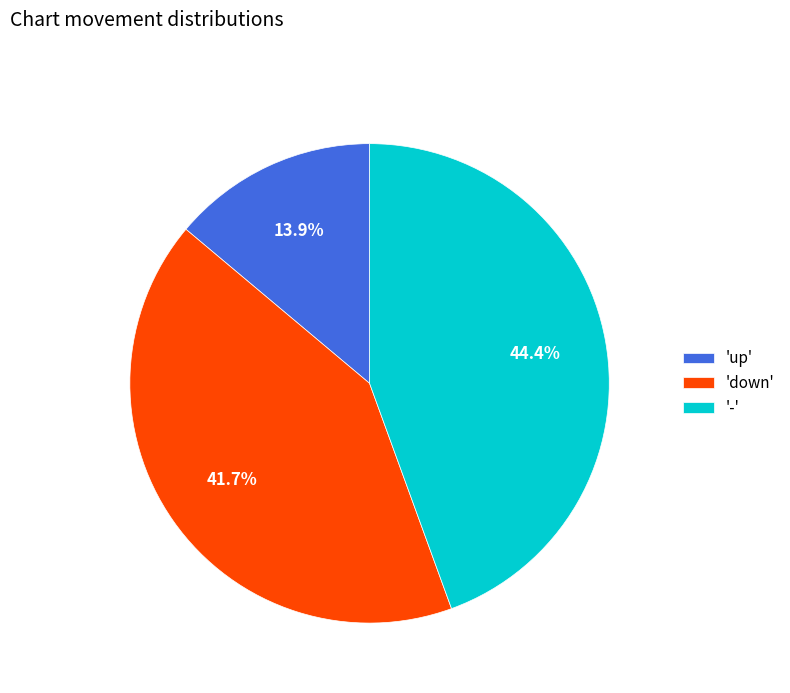

What is the total percentage of 'down' and '-'?

86.1%